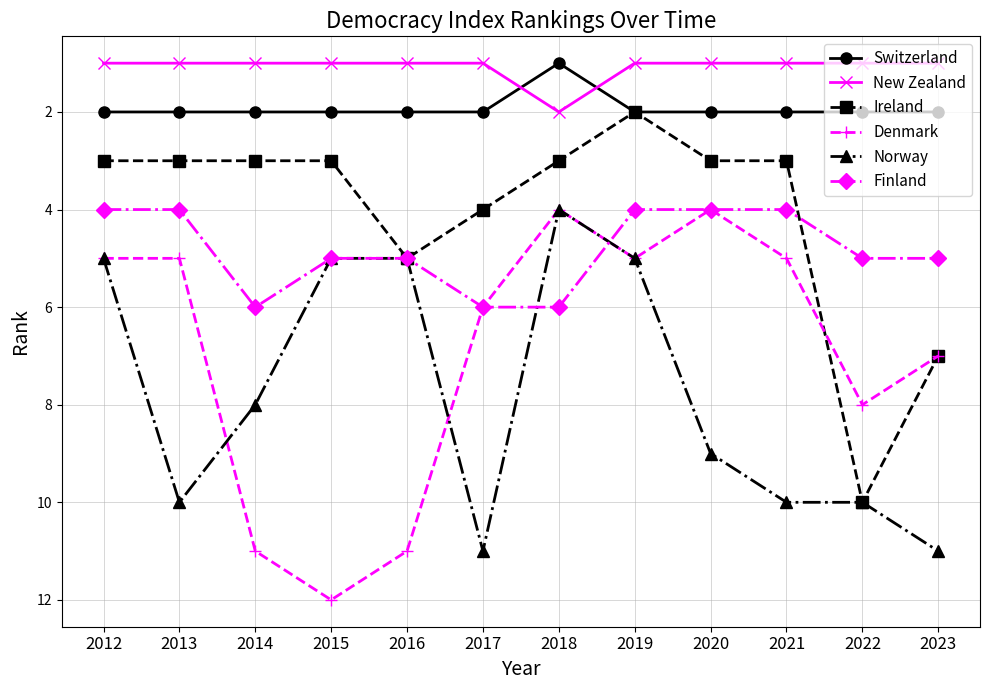

True or false: Switzerland and Norway cross at least once.

False